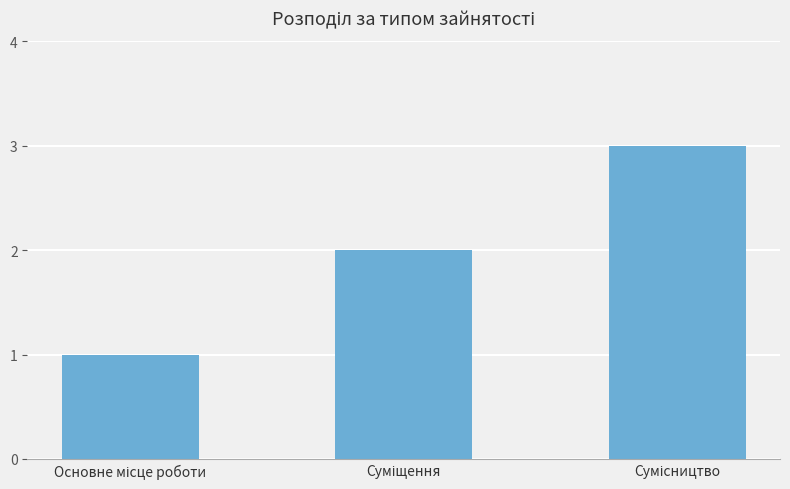

What is the maximum value shown in the chart?

3